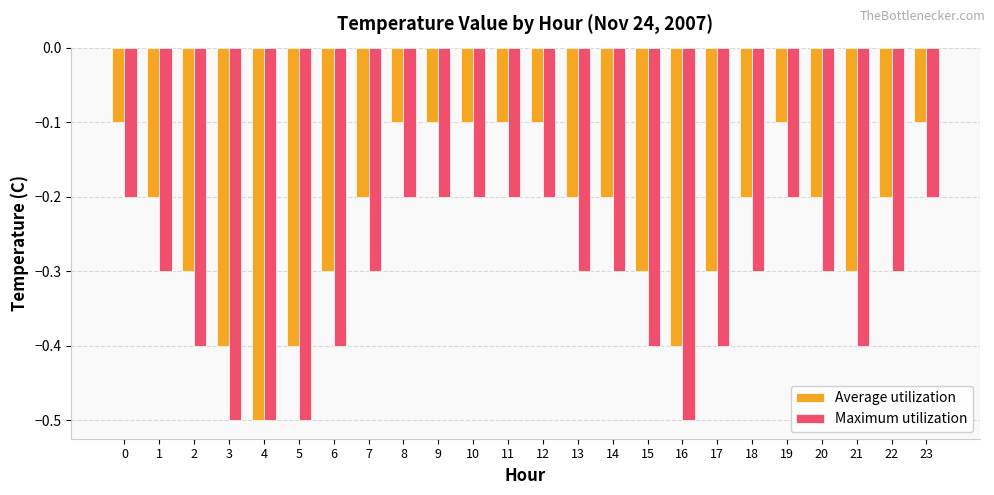

The Average utilization series shows -0.5 at 21. True or false?

False